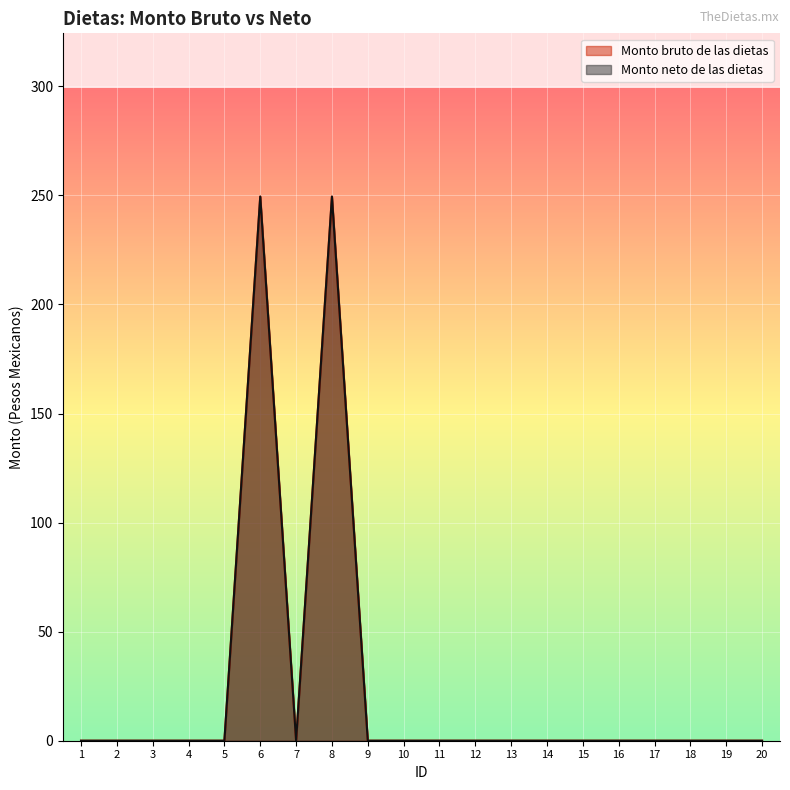

True or false: Monto bruto de las dietas has more than 2 points higher than both neighbors.

False